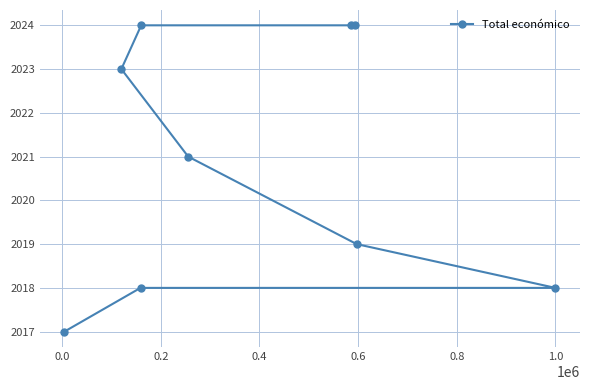

What is the greatest value displayed?

2024